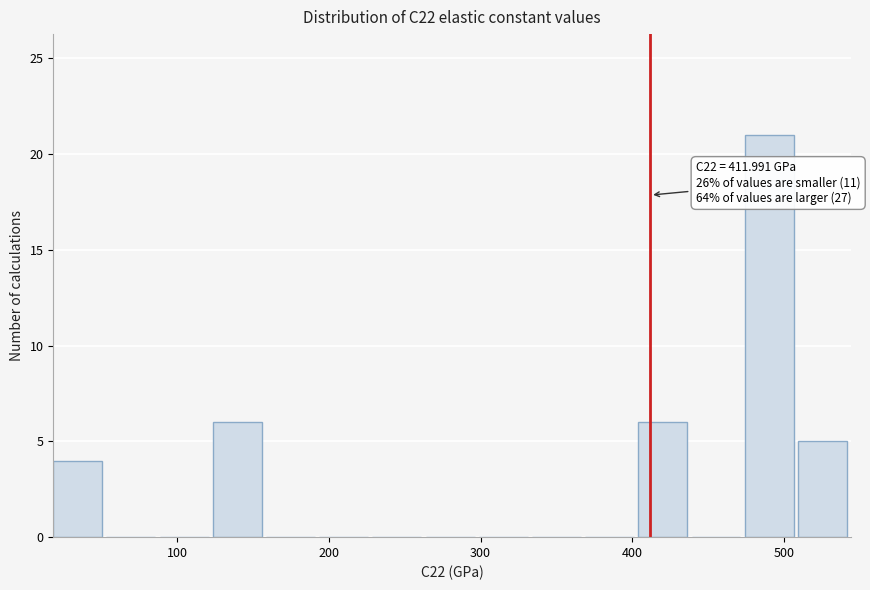

Around what value on the x-axis is the tallest bar? Give the approximate position of its centre, as read against the axis.

490